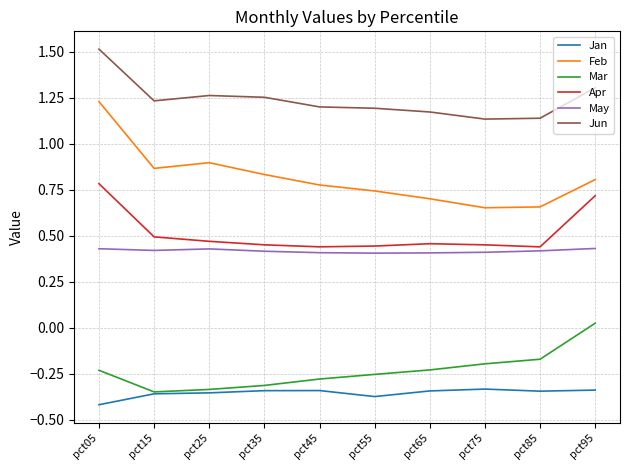

At which category is the sum across all series the highest?

pct05